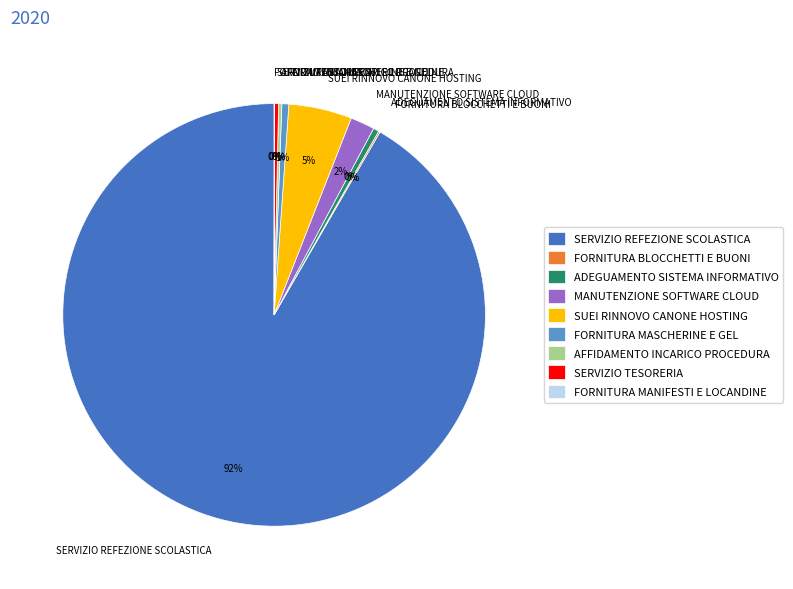

Which category accounts for the majority?

SERVIZIO REFEZIONE SCOLASTICA